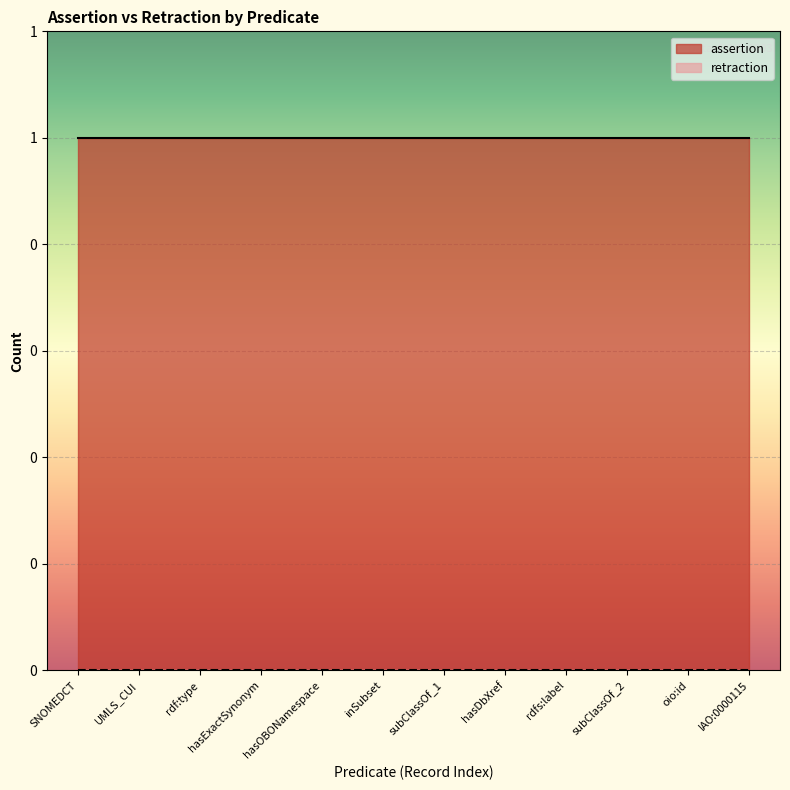

Which series changed the most between inSubset and subClassOf_2?

assertion